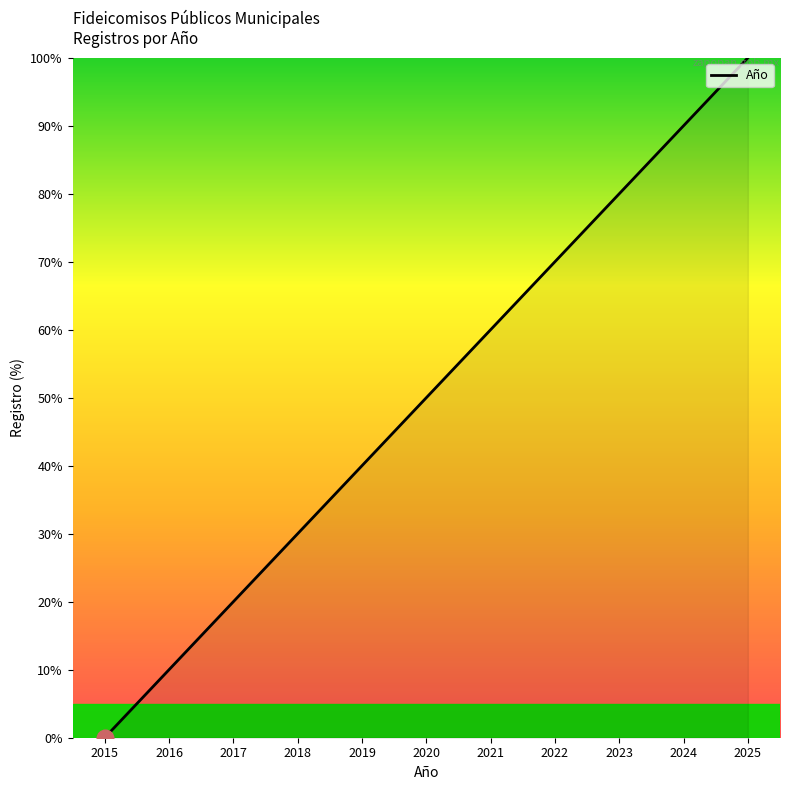

Approximately how many times larger is the value at 2020 compared to 2025?

0.5